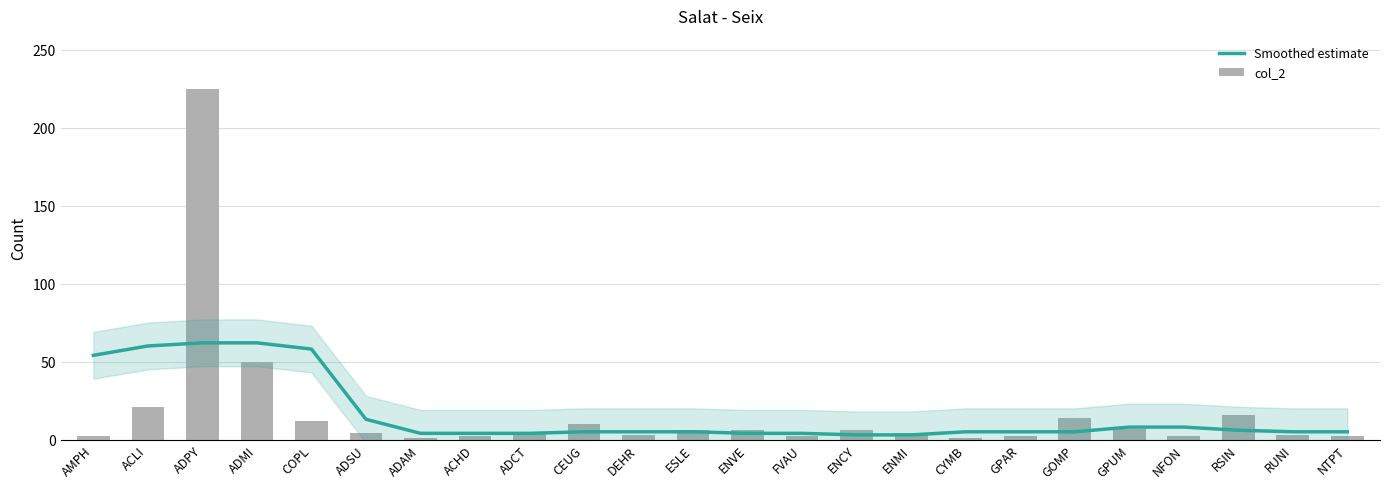

At ACHD, list the series in order from smallest to largest.

col_2, Smoothed estimate